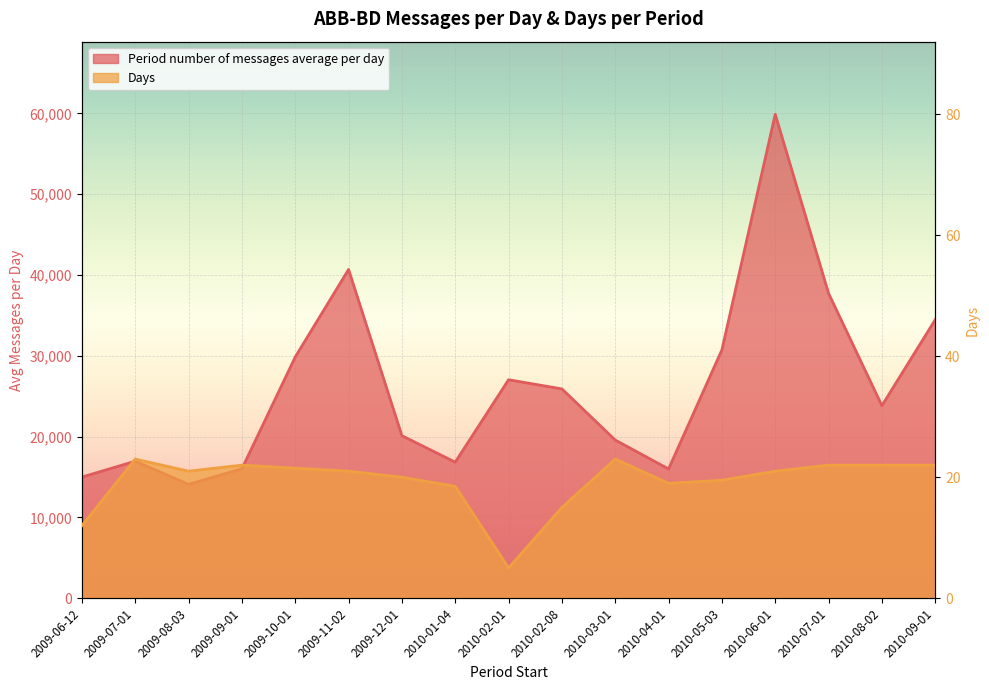

Rank the series by their average value, from lowest to highest.

Days, Period number of messages average per day